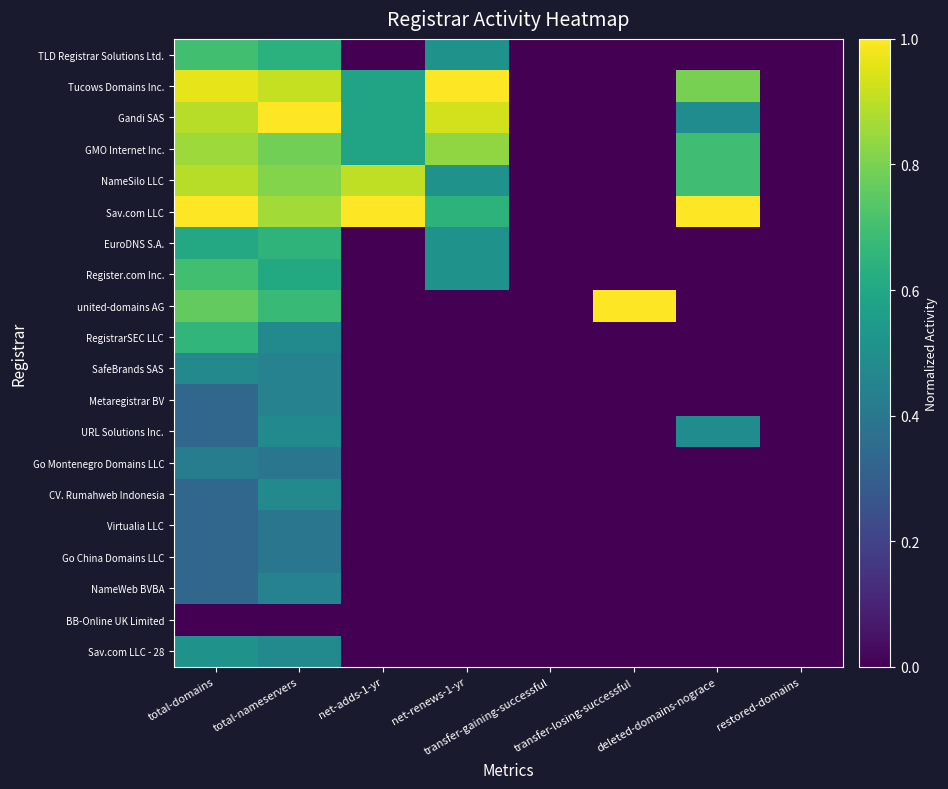

Count the number of categories in the chart.

8